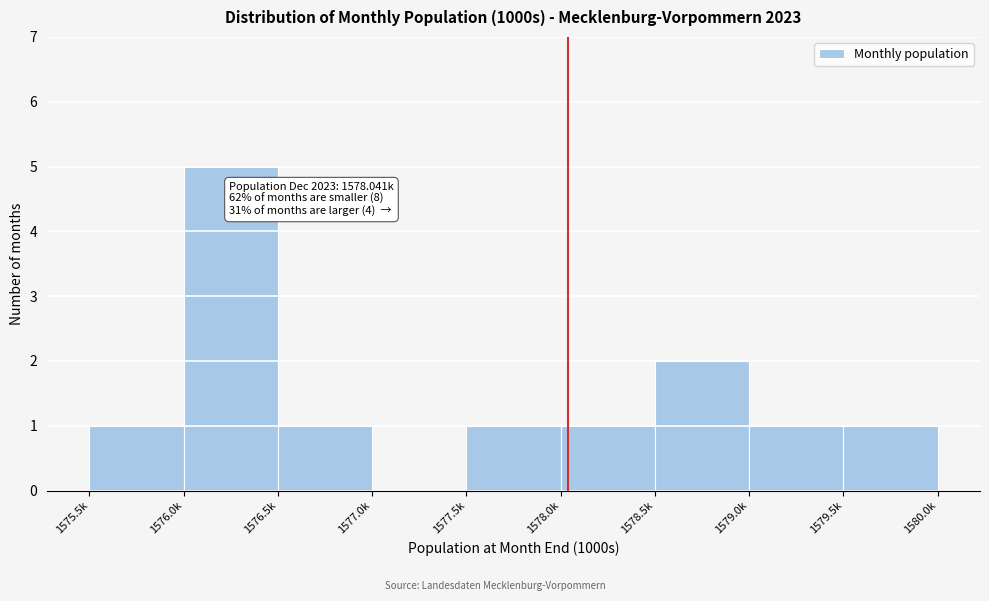

Reading right to left, extract all data points from this chart.

1579.5k=1	1579.0k=1	1578.5k=2	1578.0k=1	1577.5k=1	1577.0k=0	1576.5k=1	1576.0k=5	1575.5k=1